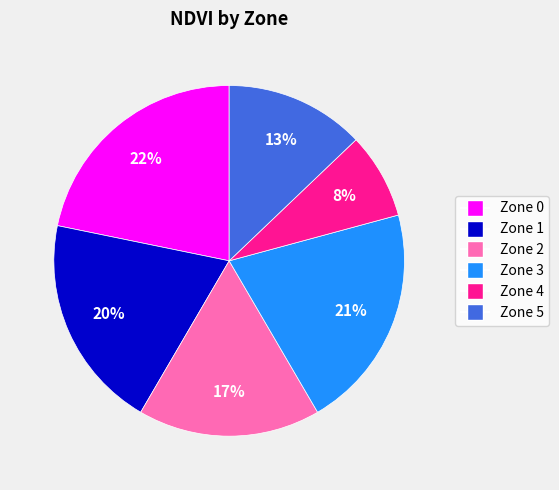

Rank the categories by value from lowest to highest.

Zone 4, Zone 5, Zone 2, Zone 1, Zone 3, Zone 0